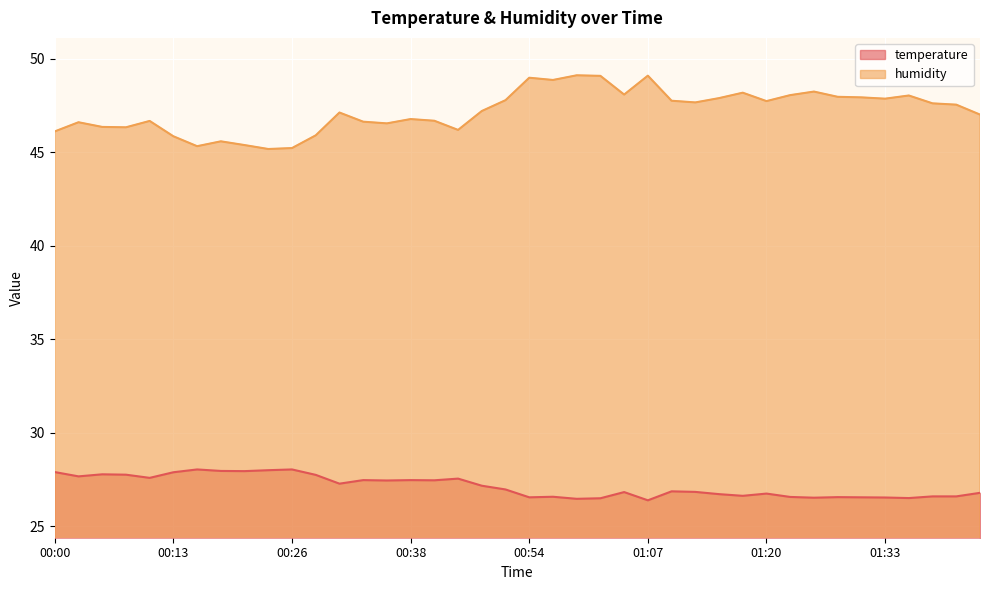

Does the chart display data point markers on the line(s)?

No